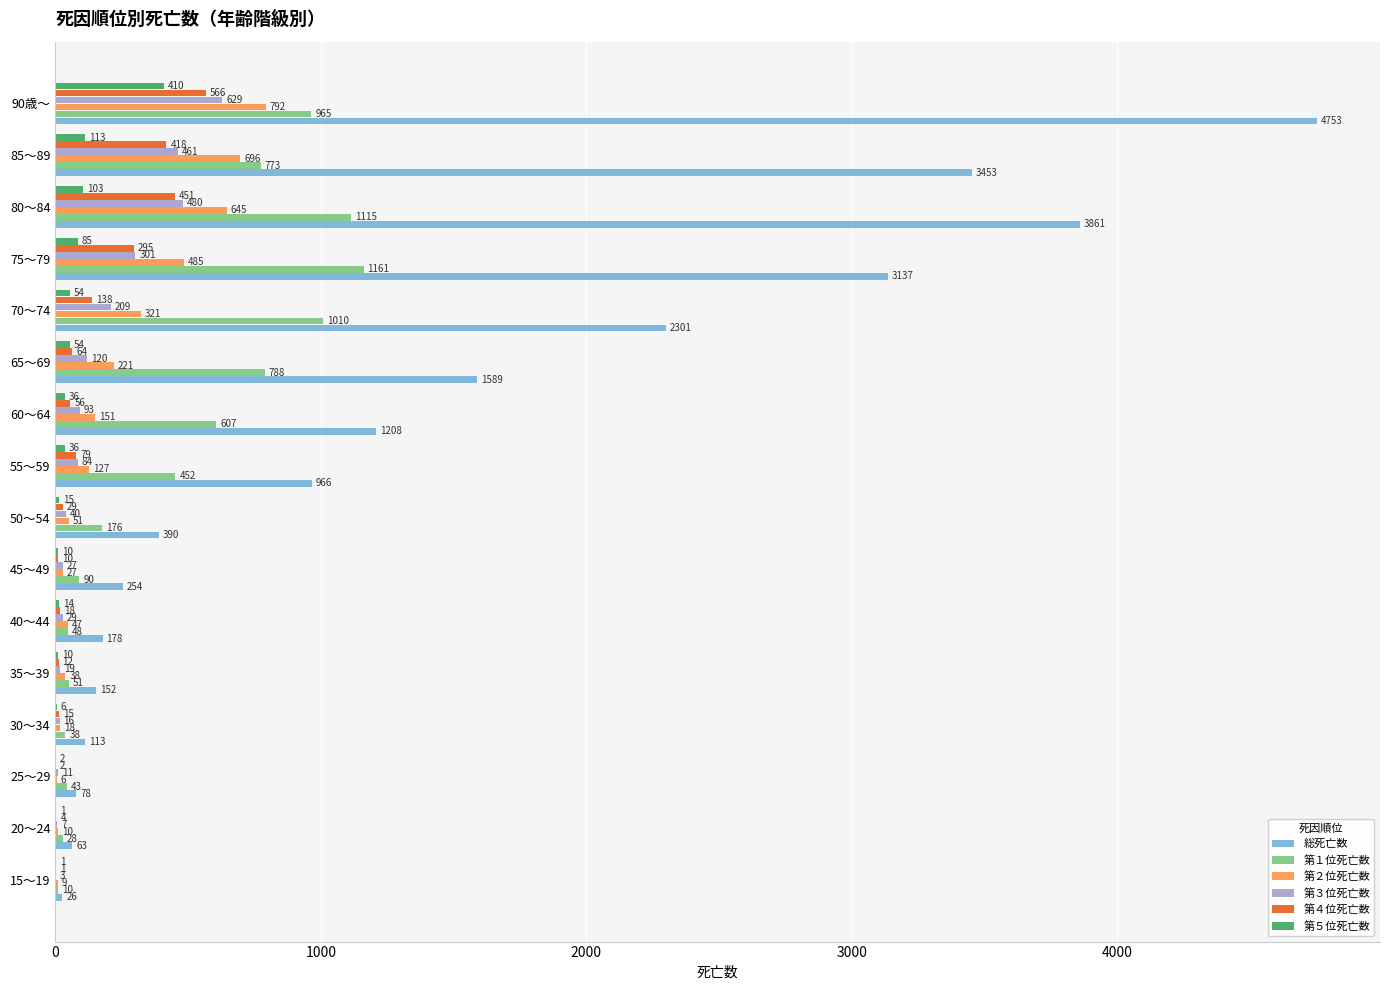

What are all the series names shown in the legend?

総死亡数, 第１位死亡数, 第２位死亡数, 第３位死亡数, 第４位死亡数, 第５位死亡数